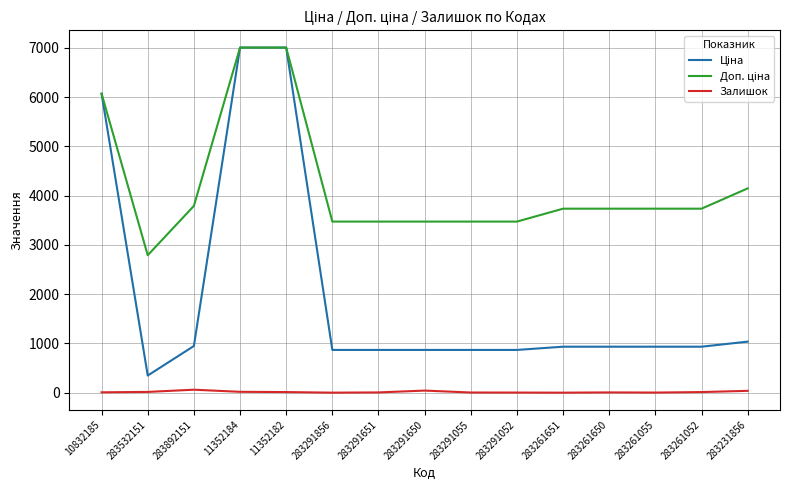

How many lines are shown in the chart?

3